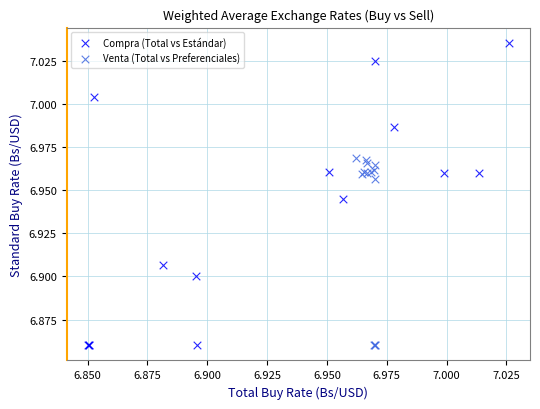

Which series has the largest Y range (max minus min)?

Compra (Total vs Estándar)